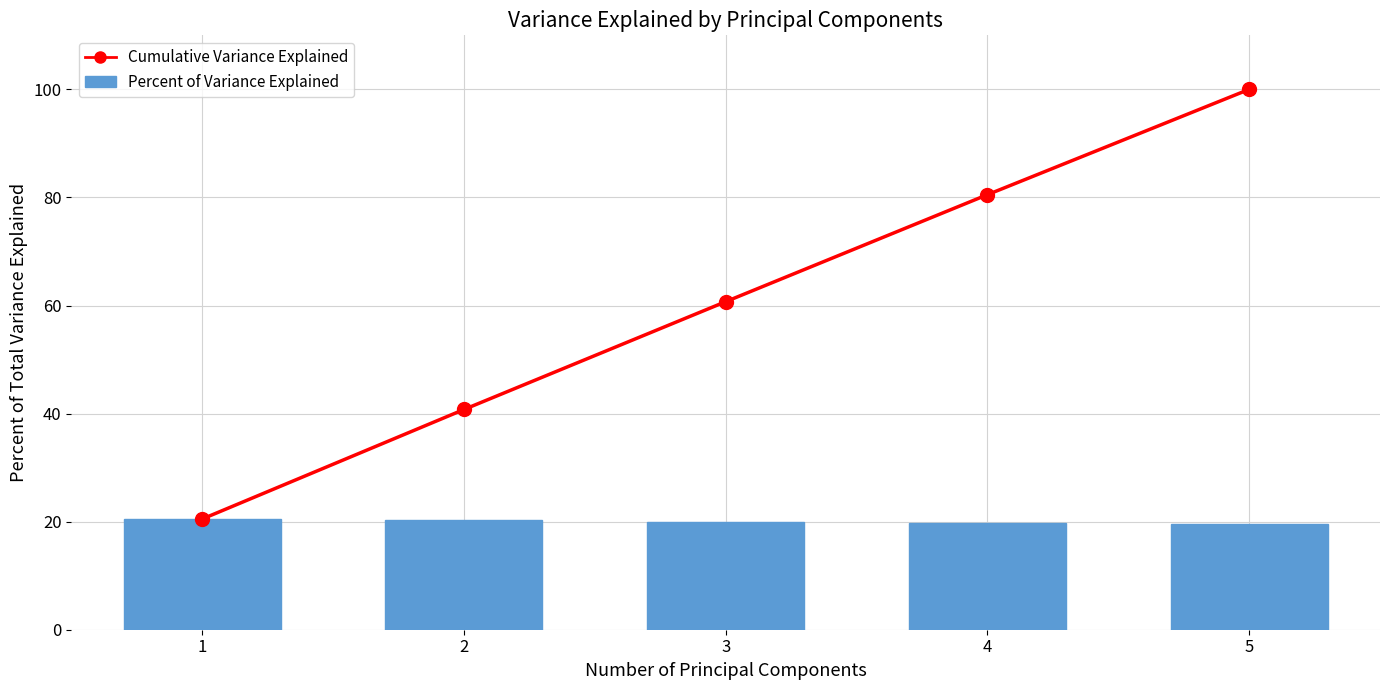

What is the maximum value for Cumulative Variance Explained?

100.0